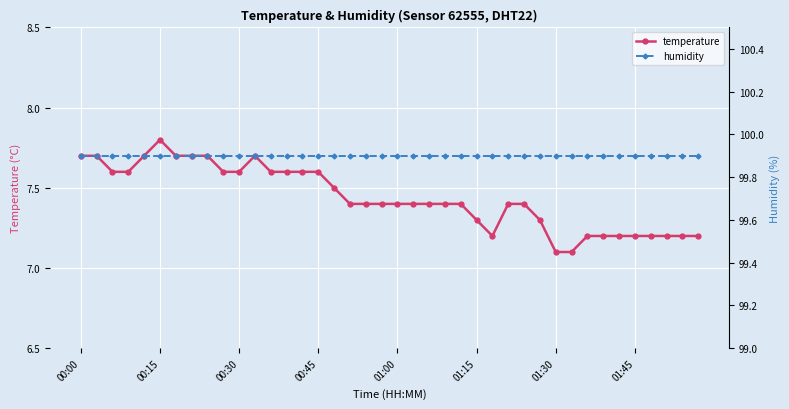

True or false: humidity and temperature cross at least once.

False